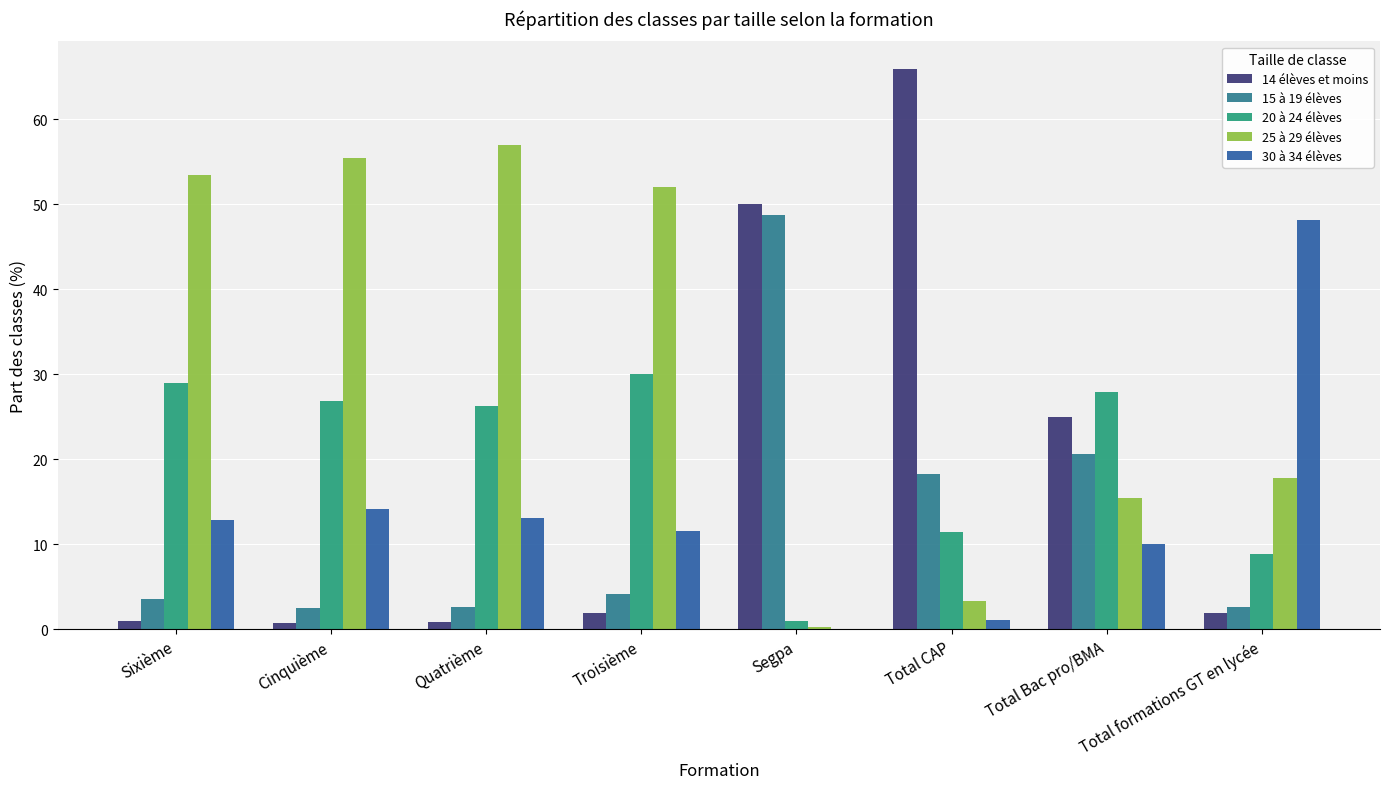

What is the label of the 7th bar from the left?

Total Bac pro/BMA